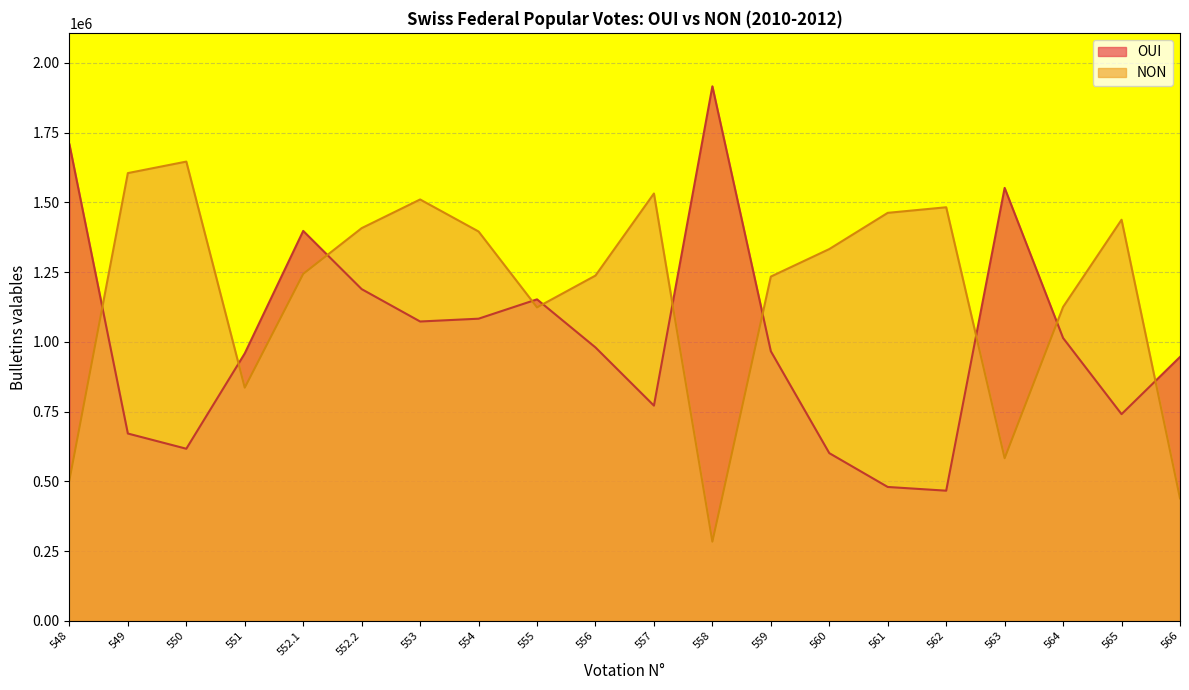

Reading right to left, extract all data points from this chart.

NON: 566=439484	565=1437985	564=1125495	563=583231	562=1482667	561=1462659	560=1332839	559=1234222	558=284108	557=1531986	556=1237825	555=1123802	554=1395812	553=1510589	552.2=1407830	552.1=1243942	551=836101	550=1646369	549=1605141	548=504167
OUI: 566=946220	565=741205	564=1014016	563=1552045	562=466862	561=480173	560=601449	559=966633	558=1916182	557=771717	556=980273	555=1152598	554=1083312	553=1073229	552.2=1189269	552.1=1397923	551=958913	550=617209	549=671731	548=1708488